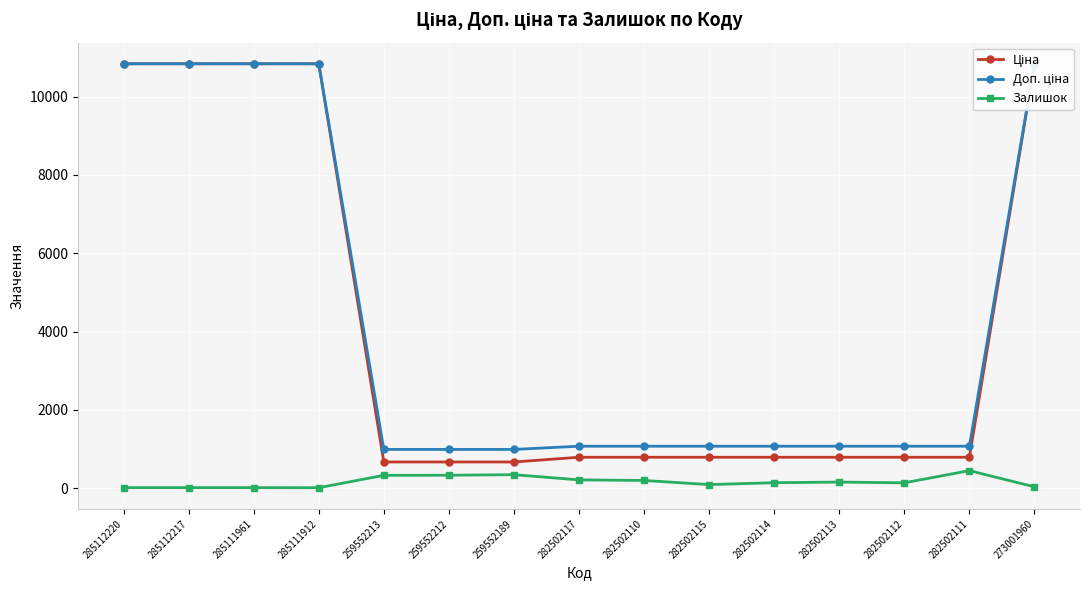

What position from the right is 282502115?

6